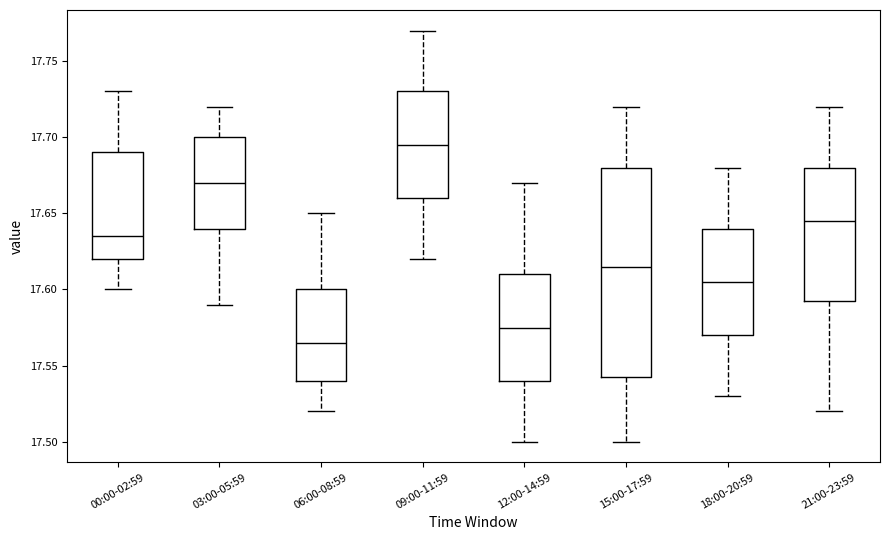

Reading left to right, transcribe this box plot: for each box, give where its median line is, the range the box spans, and where its two whiskers end, as read against the y-axis. The values are not printed on the chart, so give them approximately, as read against the axis.

00:00-02:59: median 17.635, box 17.620 to 17.690, whiskers 17.600 to 17.730
03:00-05:59: median 17.670, box 17.640 to 17.700, whiskers 17.590 to 17.720
06:00-08:59: median 17.565, box 17.540 to 17.600, whiskers 17.520 to 17.650
09:00-11:59: median 17.695, box 17.660 to 17.730, whiskers 17.620 to 17.770
12:00-14:59: median 17.575, box 17.540 to 17.610, whiskers 17.500 to 17.670
15:00-17:59: median 17.615, box 17.545 to 17.680, whiskers 17.500 to 17.720
18:00-20:59: median 17.605, box 17.570 to 17.640, whiskers 17.530 to 17.680
21:00-23:59: median 17.645, box 17.595 to 17.680, whiskers 17.520 to 17.720